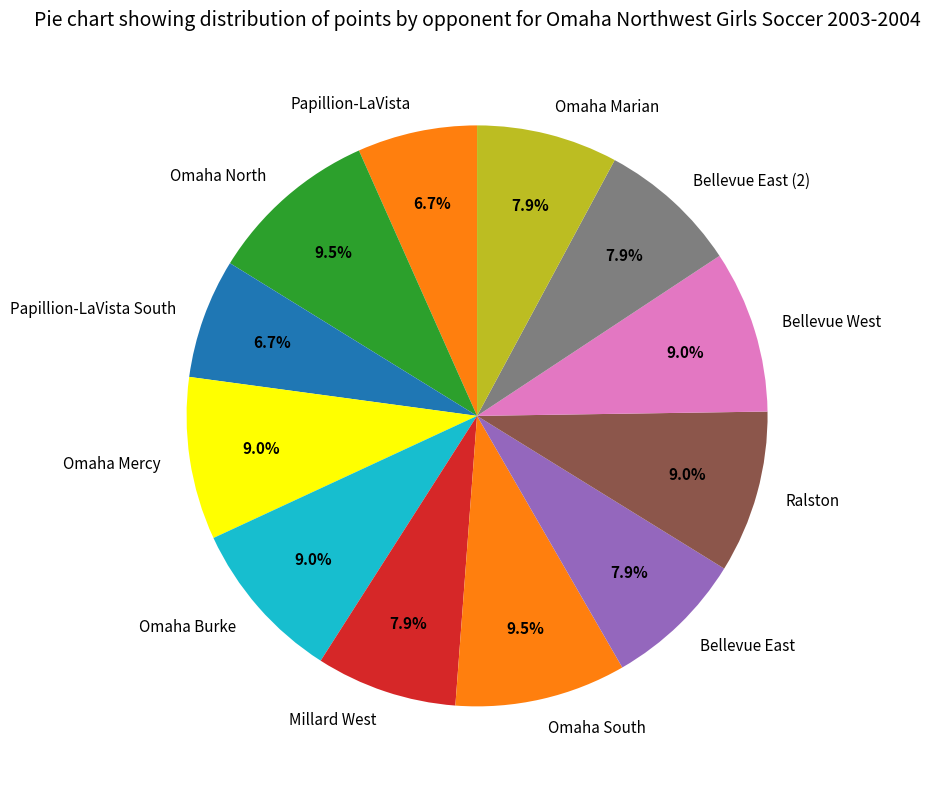

True or false: Omaha Burke accounts for 9% of the total.

True